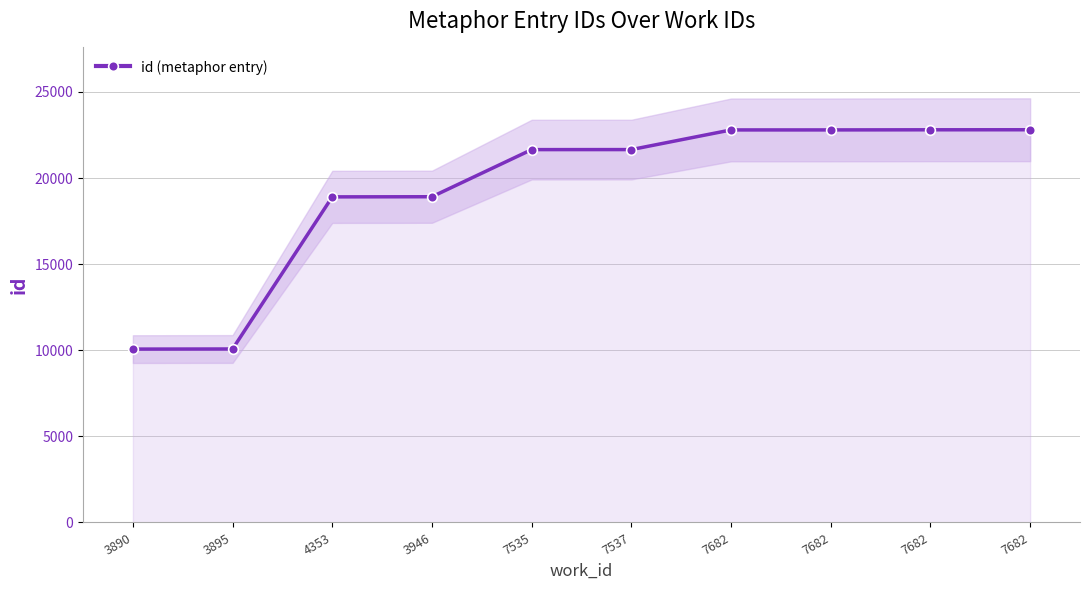

Where does the data first go above 21651?

7682